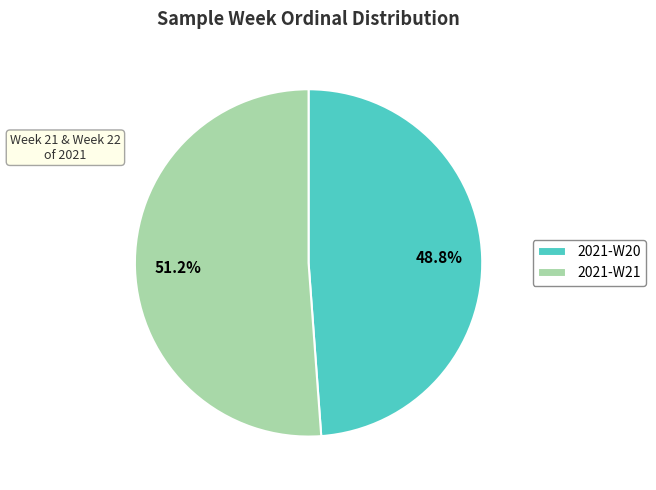

What is the ratio of the value at 2021-W21 to the value at 2021-W20?

1.0